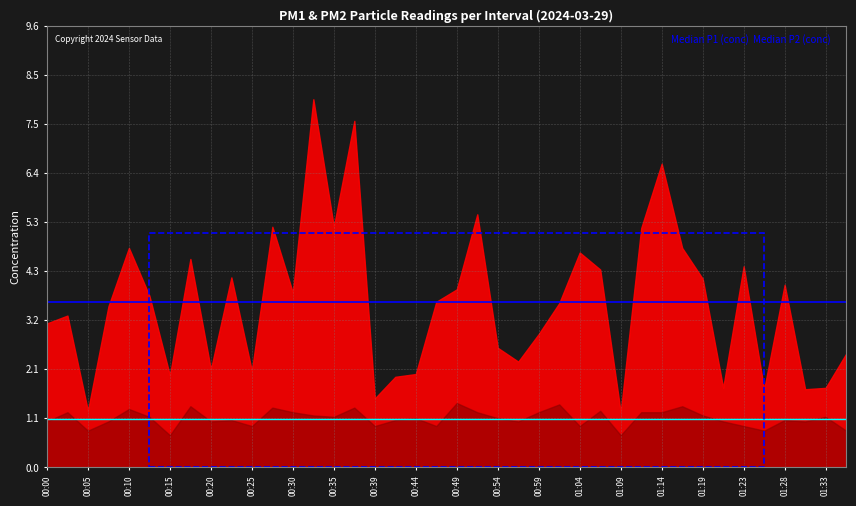

How many series are shown in this chart?

2